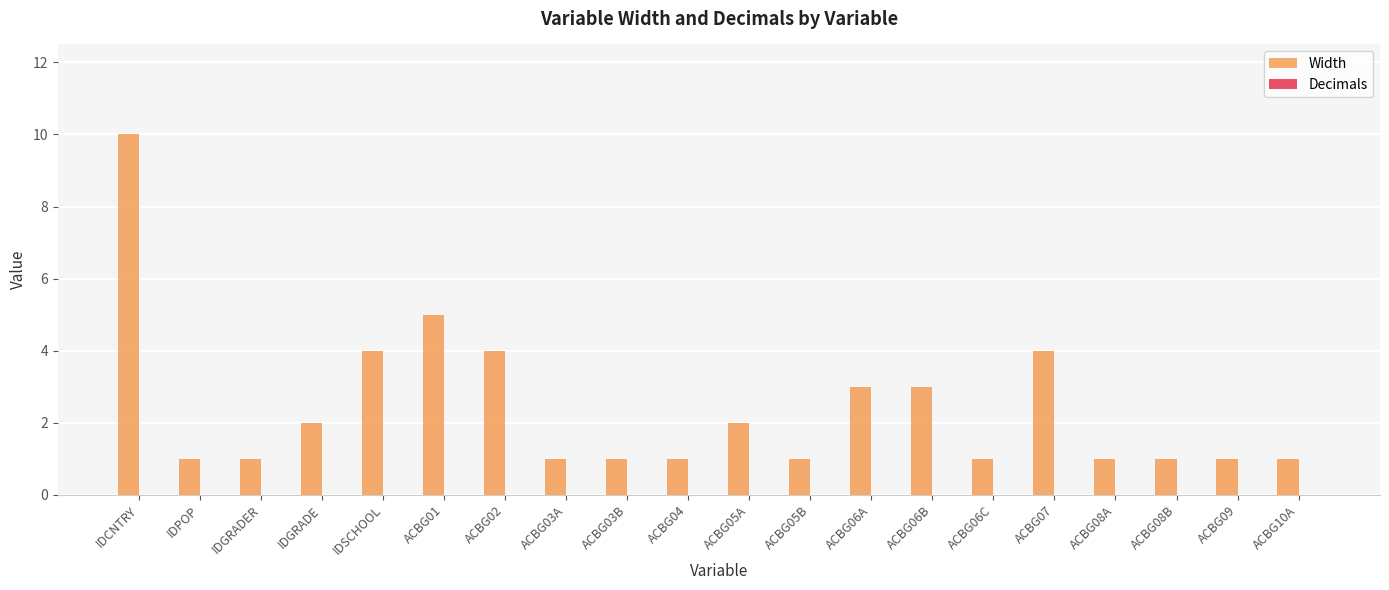

Between ACBG06A and ACBG10A, which is larger?

ACBG06A